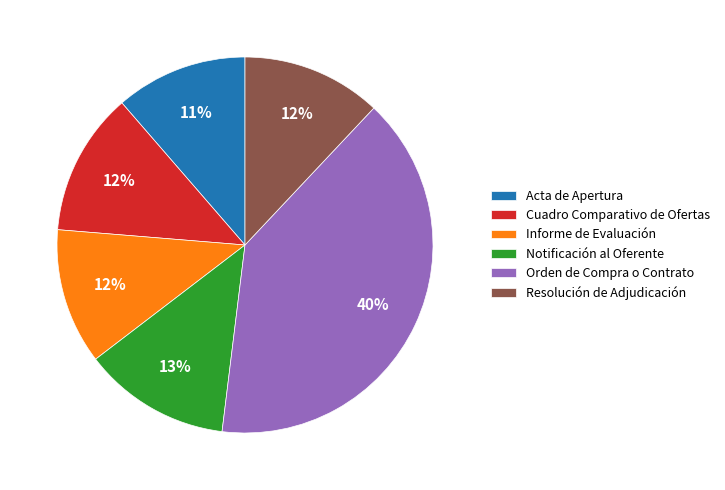

To the nearest percent, what percentage of the pie is Orden de Compra o Contrato?

40%